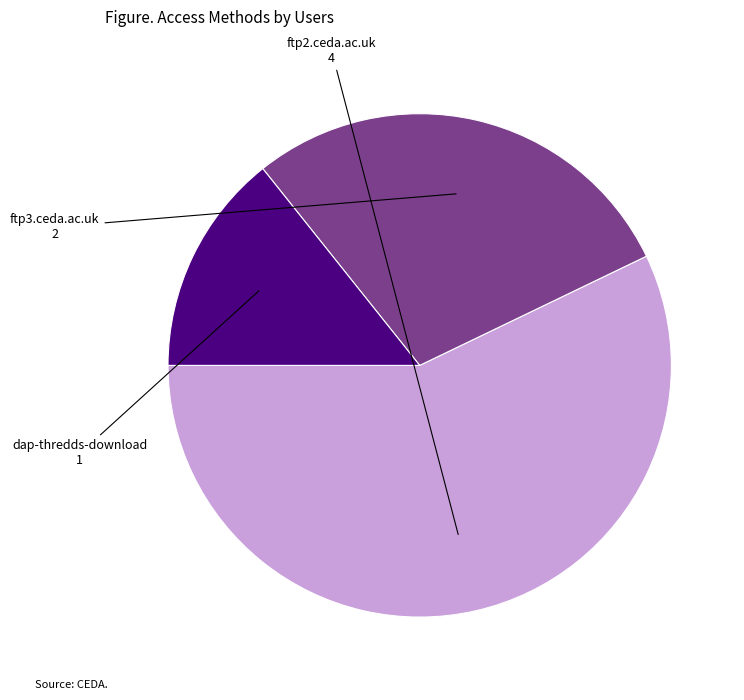

Does any single category account for the majority?

Yes